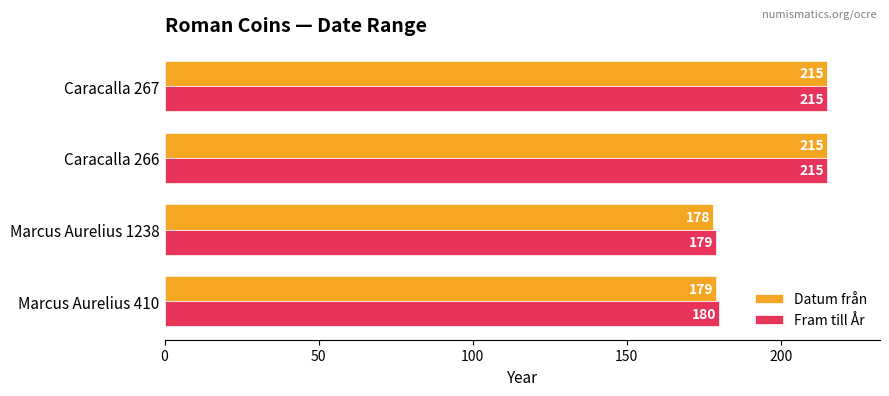

What is the sum of all Fram till År values?

789